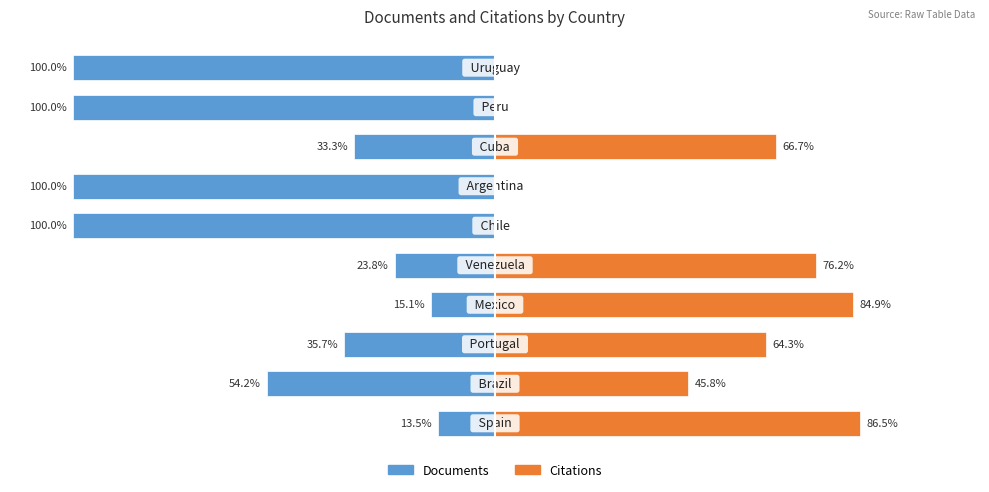

How many bars are there in total?

20